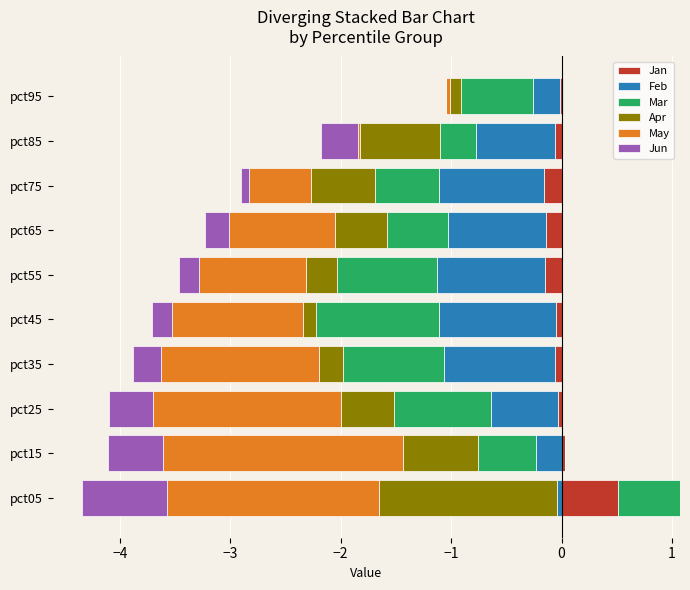

What is the total value across all series at pct15?

-4.1